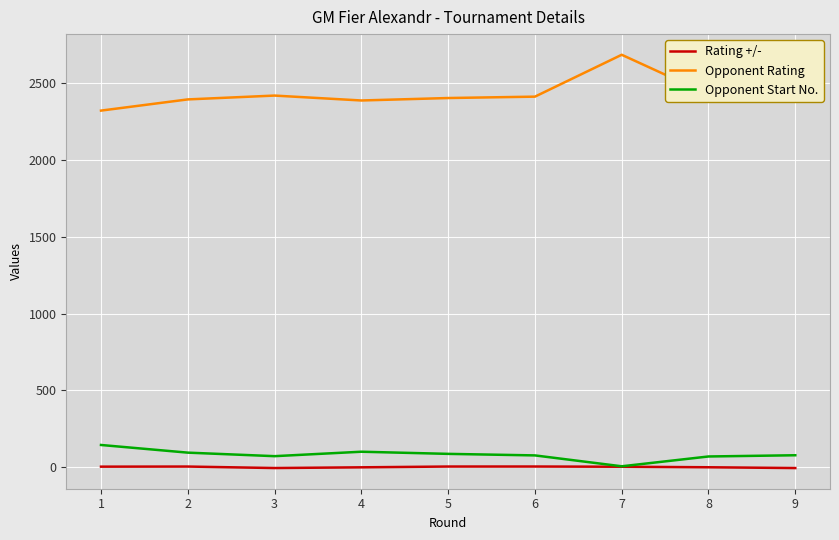

Which series has the largest total across all categories?

Opponent Rating